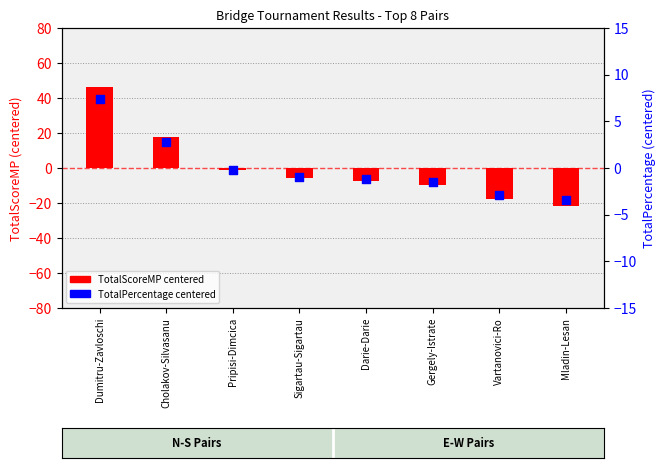

Is the value of TotalScoreMP (centered) at Sigartau-Sigartau greater than the value of TotalPercentage (centered) at Mladin-Lesan?

No